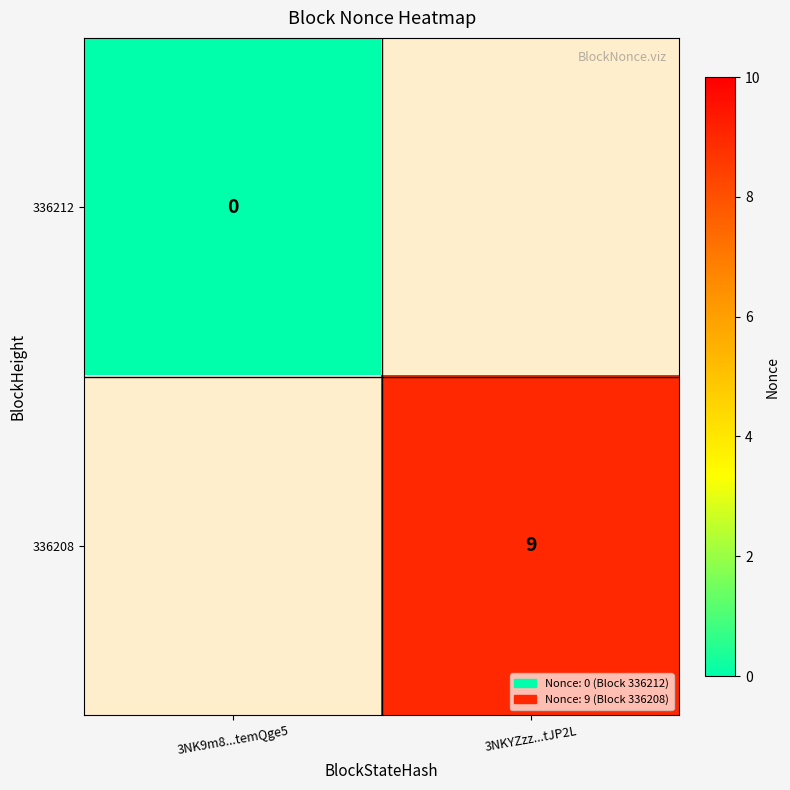

True or false: 336208 has a value of 9 at 3NKYZzz...tJP2L.

True